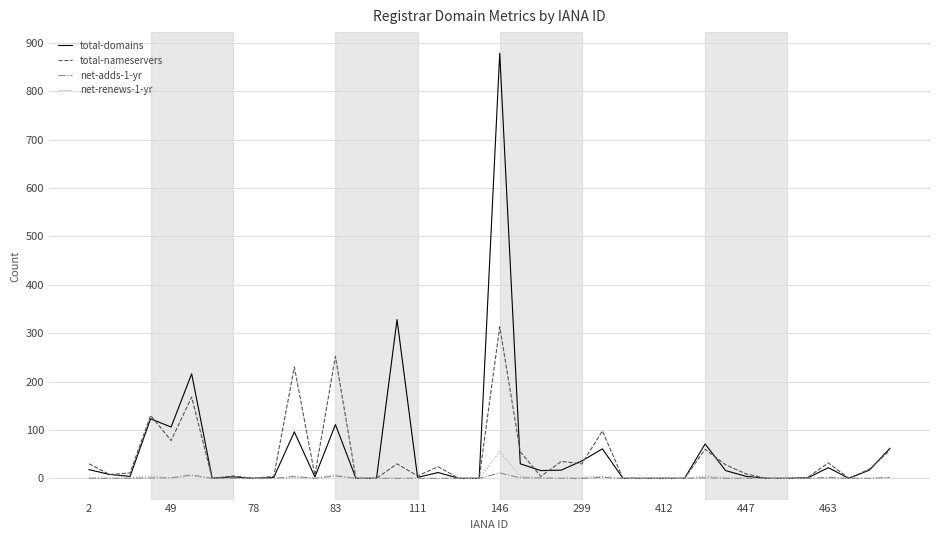

What are all the series names shown in the legend?

total-domains, total-nameservers, net-adds-1-yr, net-renews-1-yr